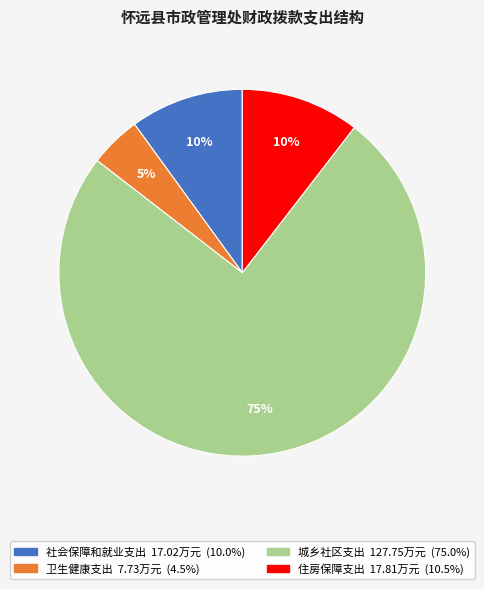

To the nearest percent, what is the average slice percentage?

25%